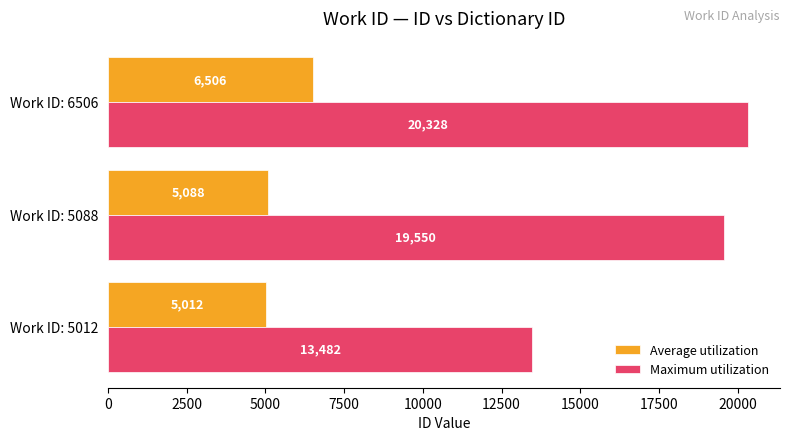

How many Maximum utilization values are between 13482 and 20328?

3